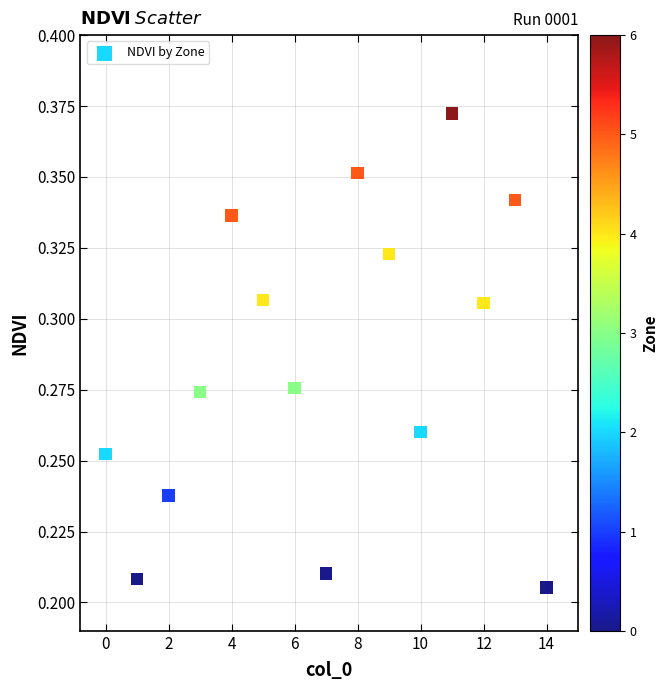

How many data points are displayed?

15